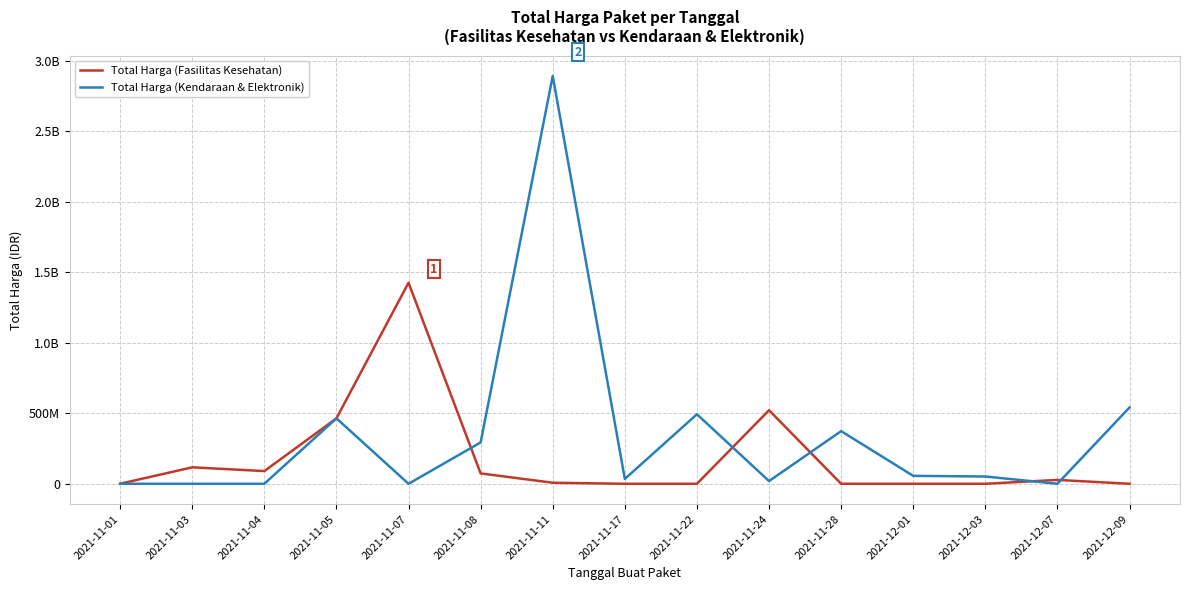

At which category is the sum across all series the highest?

2021-11-11